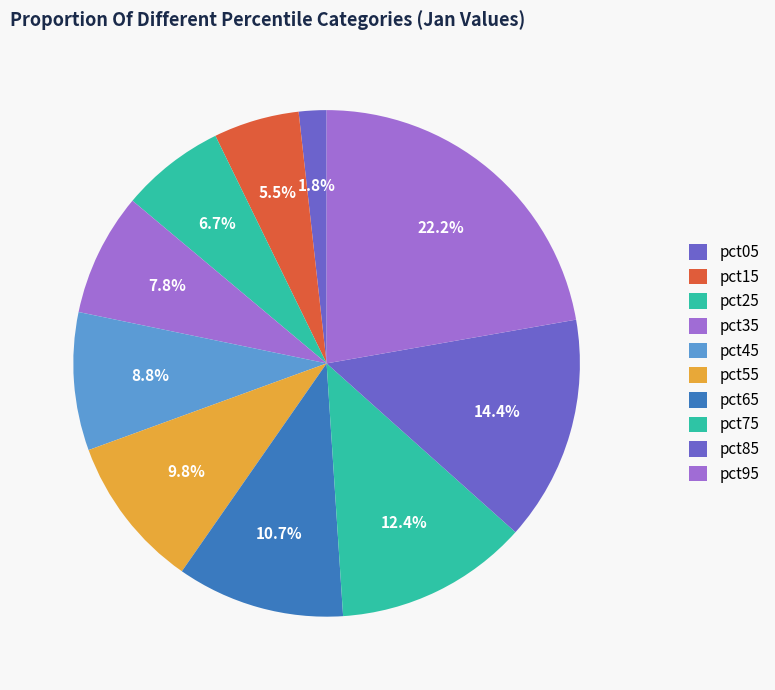

Which has a higher value, pct35 or pct55?

pct55